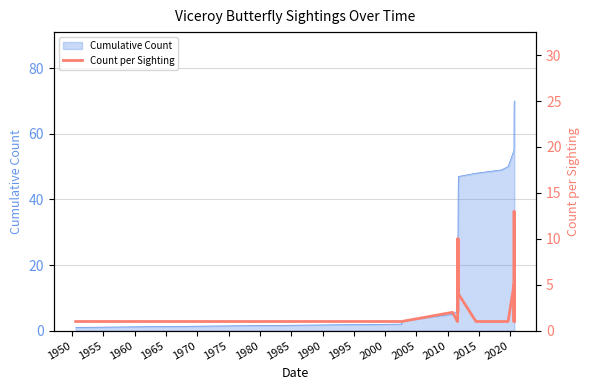

What is the label of the 10th point from the left?

1990